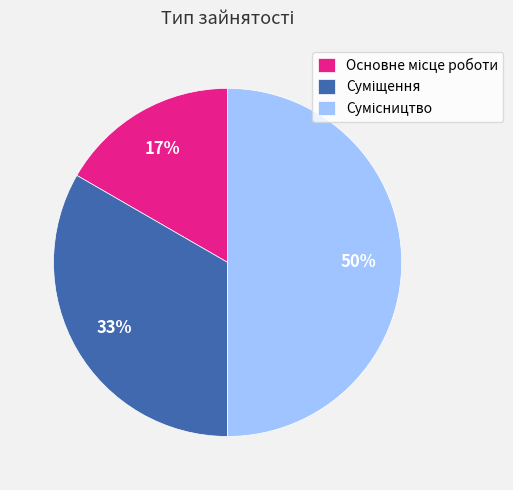

How many slices are in this pie chart?

3